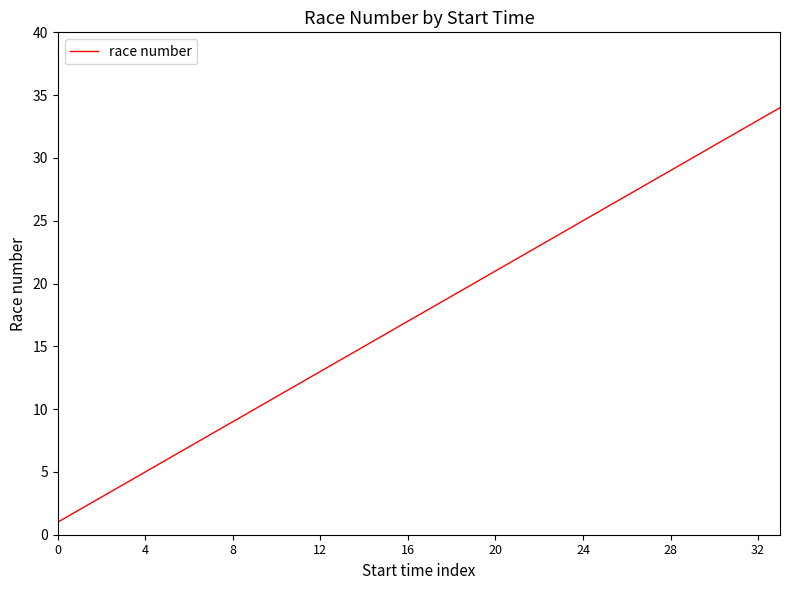

What is the difference between the maximum and minimum values?

33